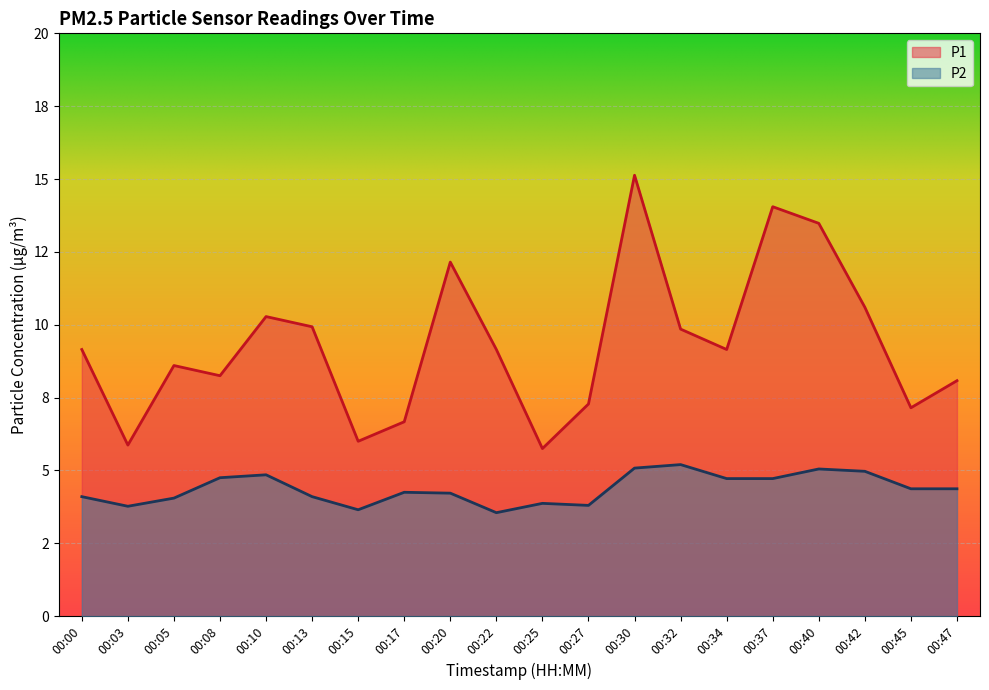

True or false: P2 and P1 cross at least once.

False